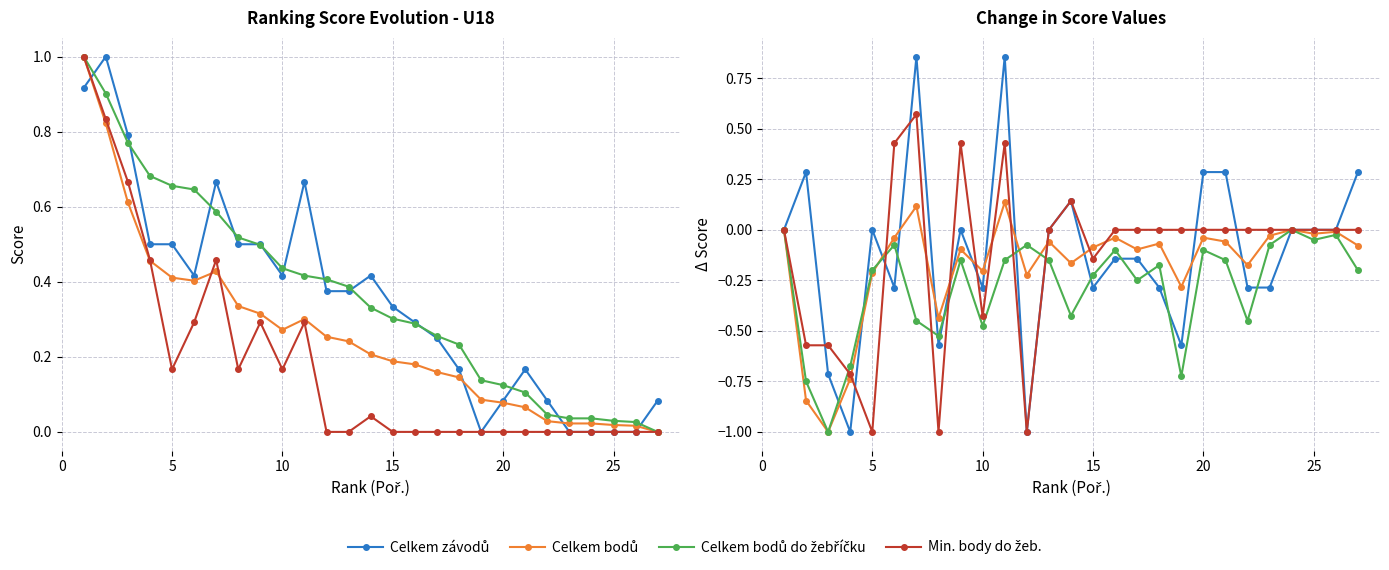

What is the average value of the Min. body do žeb. series?

-0.1